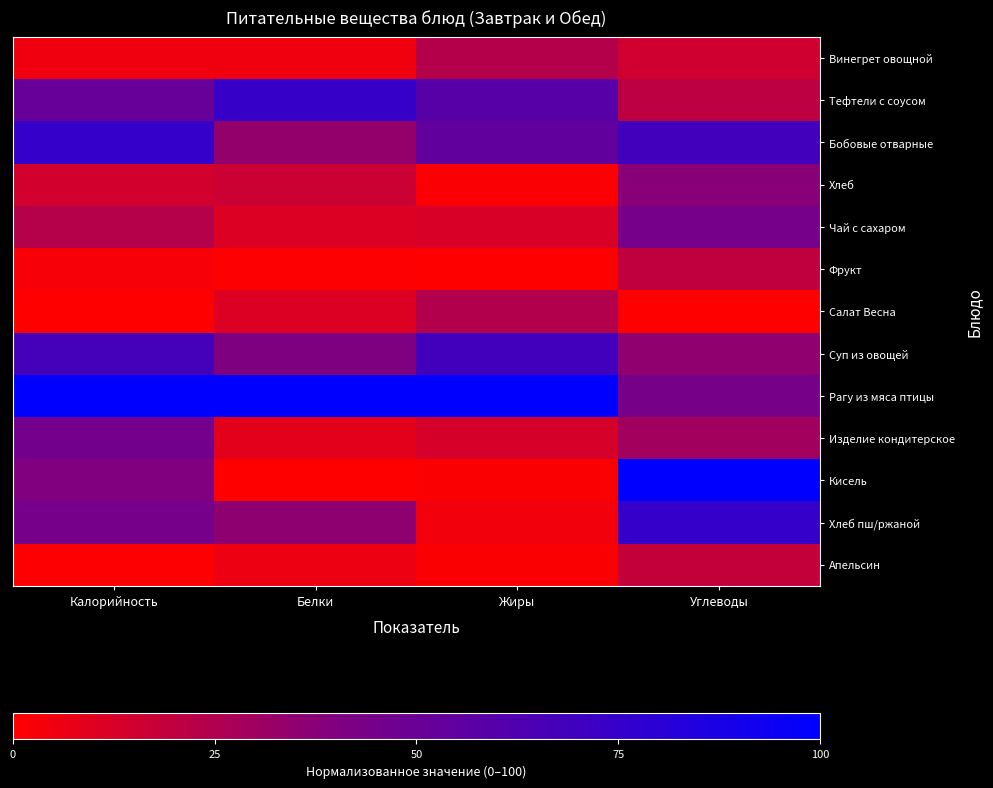

Rank the series at Белки from highest to lowest value.

Рагу из мяса птицы, Тефтели с соусом, Суп из овощей, Хлеб пш/ржаной, Бобовые отварные, Хлеб, Салат Весна, Чай с сахаром, Изделие кондитерское, Апельсин, Винегрет овощной, Фрукт, Кисель